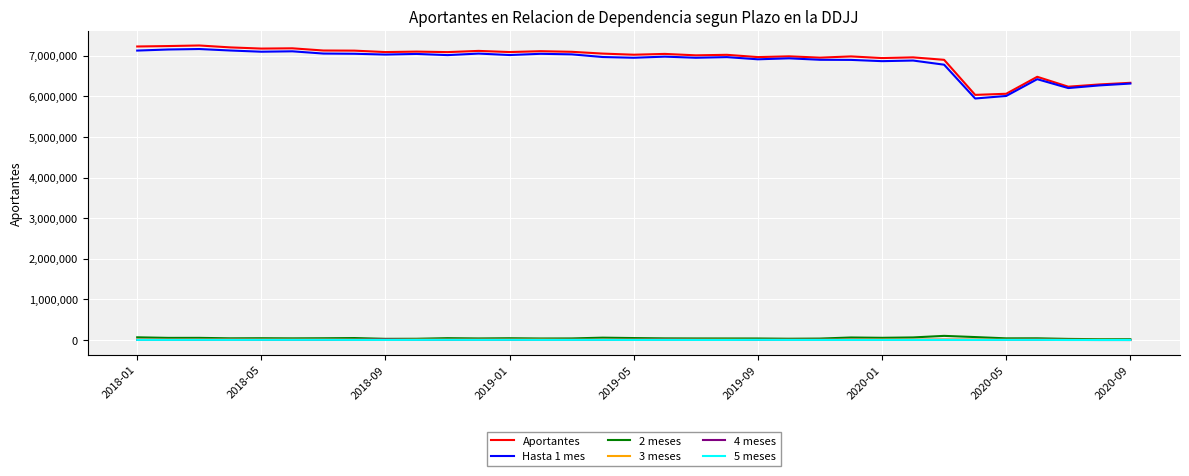

What is the maximum value shown in the chart?

7251928